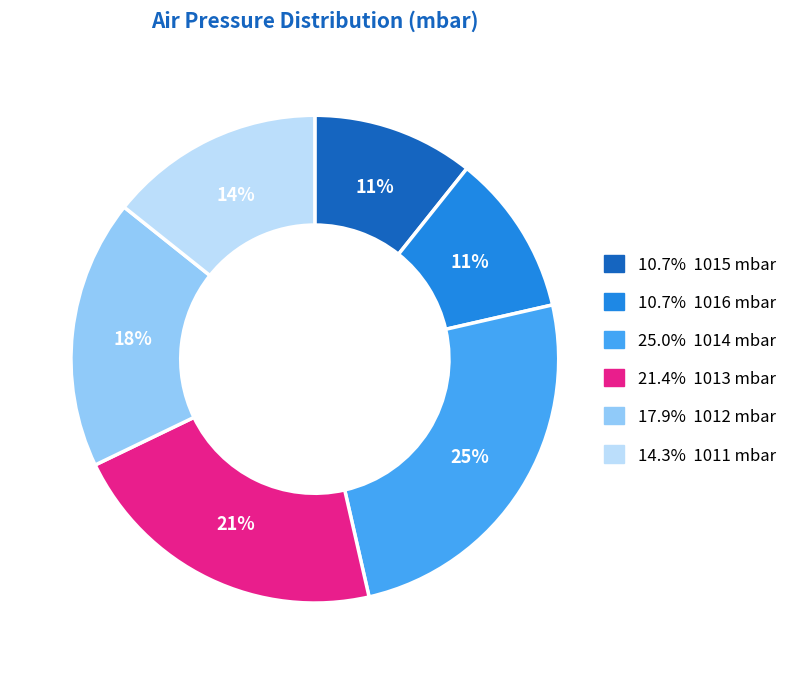

How many segments does this pie chart have?

6